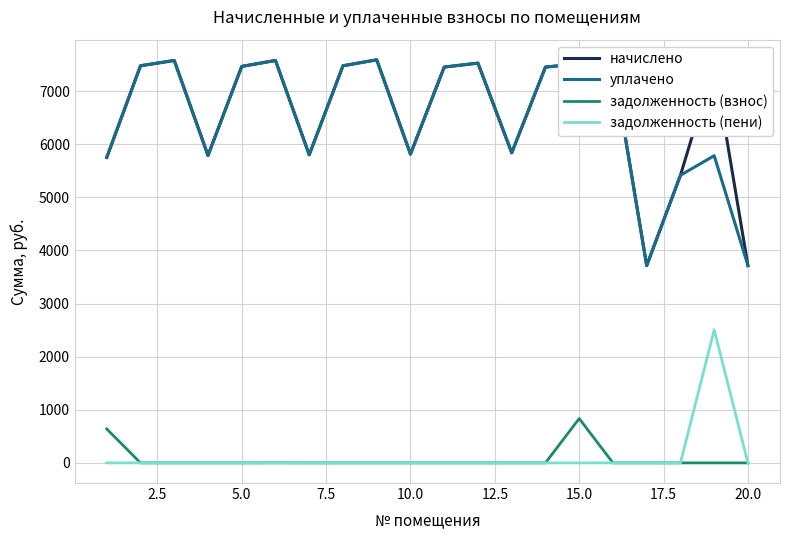

True or false: задолженность (пени) and начислено intersect in this chart.

False